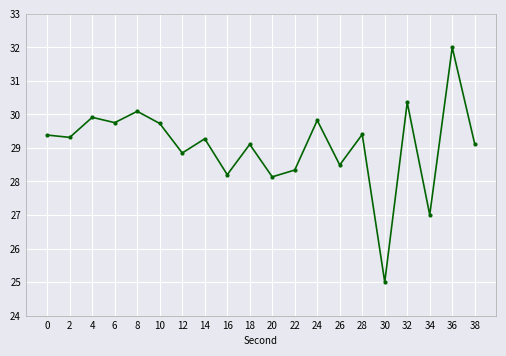

How many data points are above 29?

13